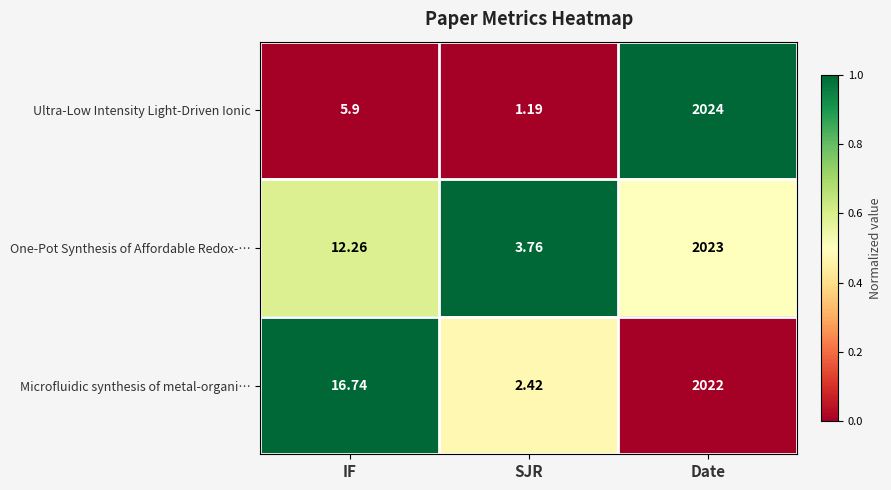

At which label does Microfluidic synthesis of metal-organi… first exceed 16?

IF